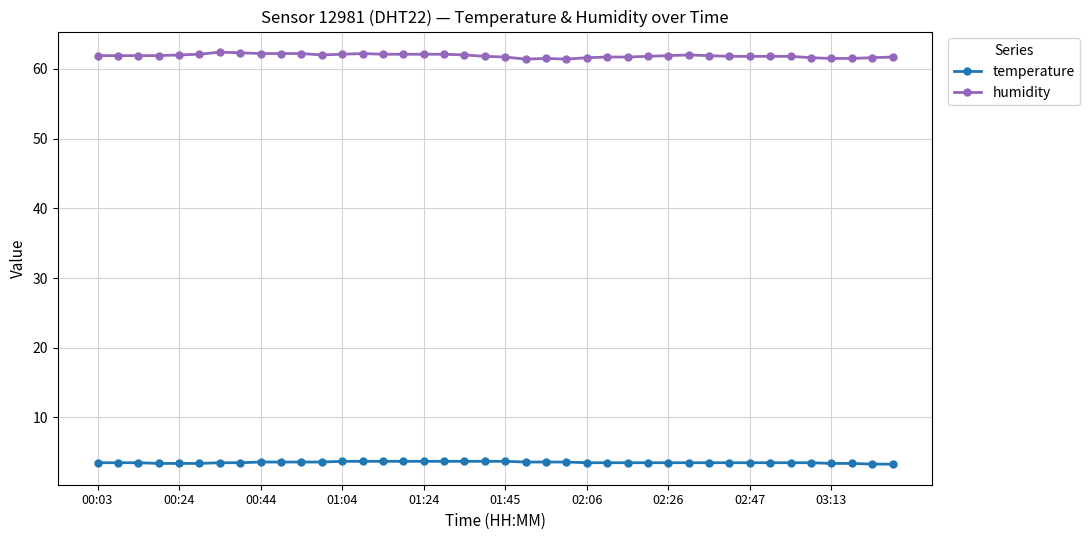

What are all the series names shown in the legend?

temperature, humidity